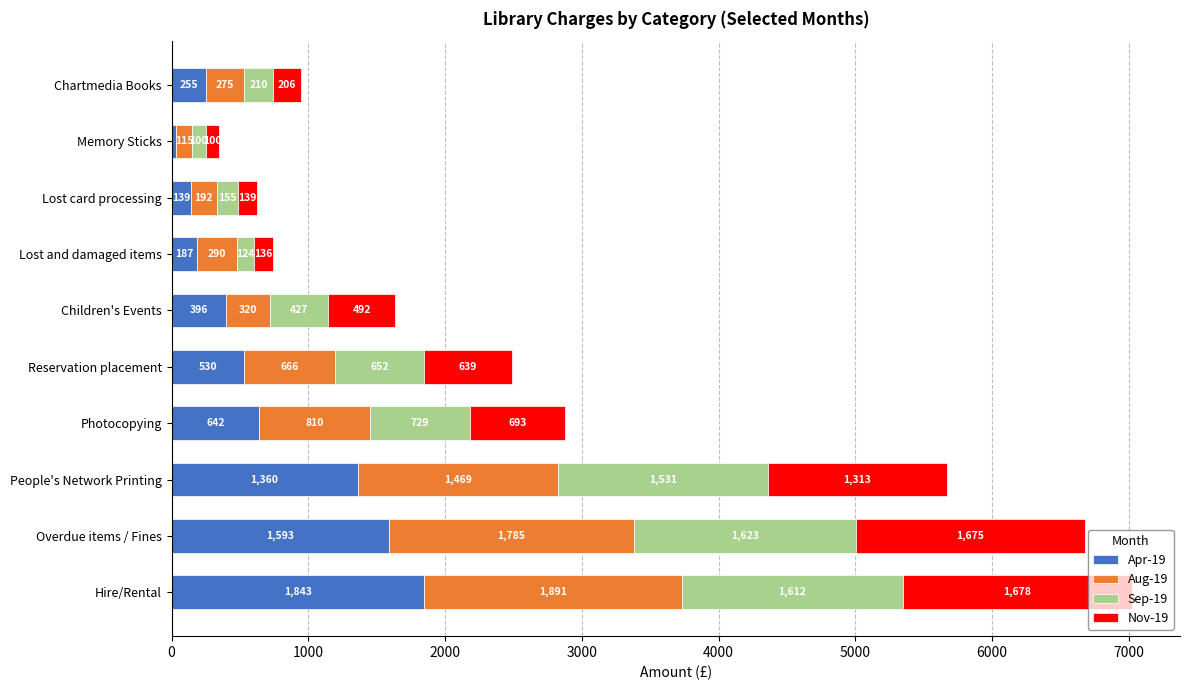

Where is Apr-19 nearest to the value 938?

Photocopying